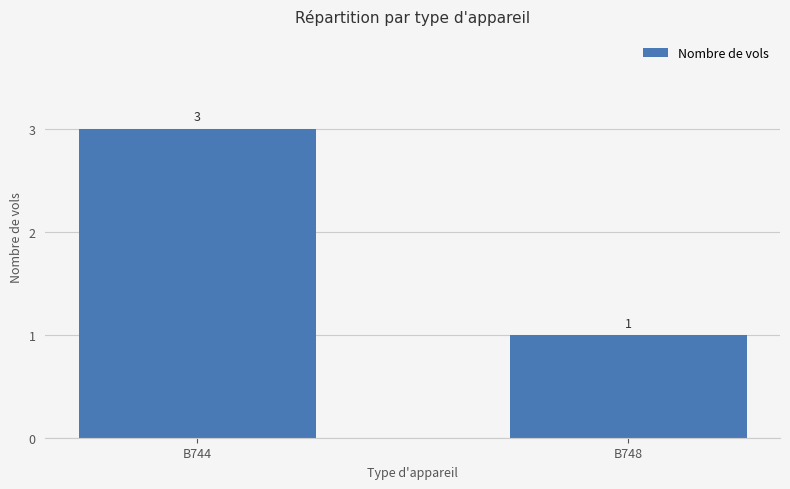

The chart shows a value of 5 at B744. True or false?

False